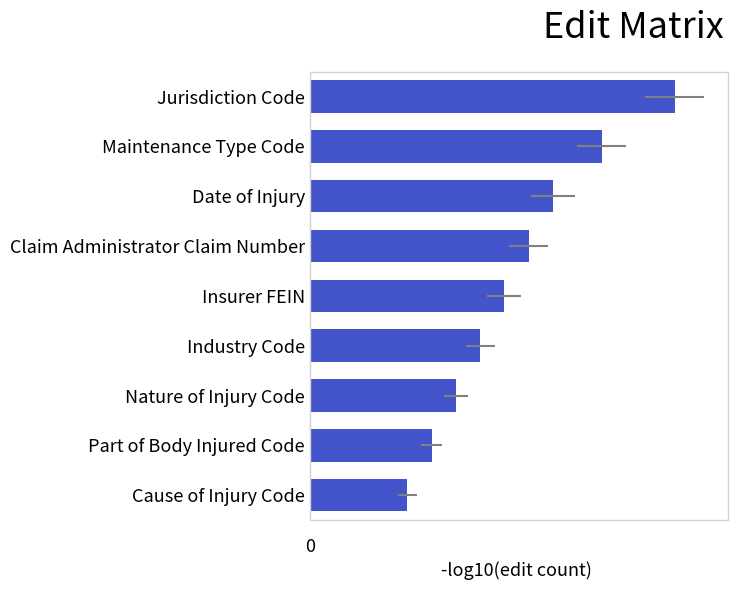

How many distinct data groups are displayed?

1